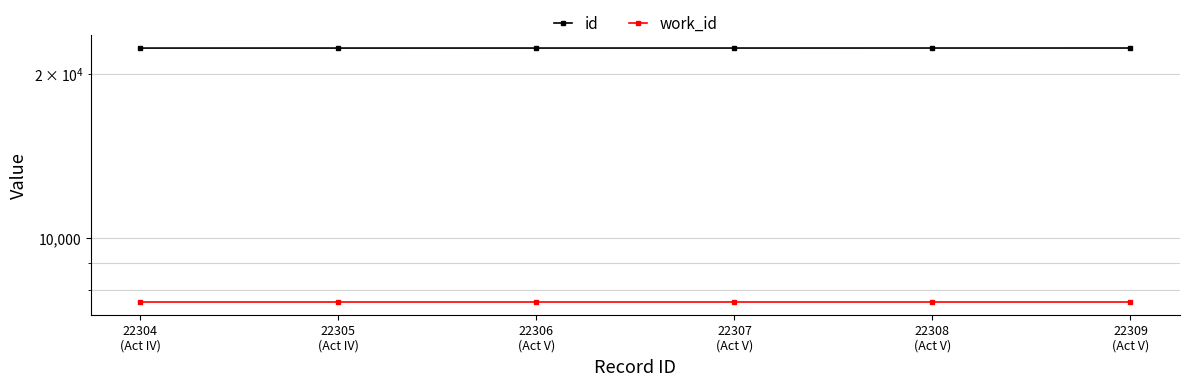

List the series in order of their overall mean, highest first.

id, work_id